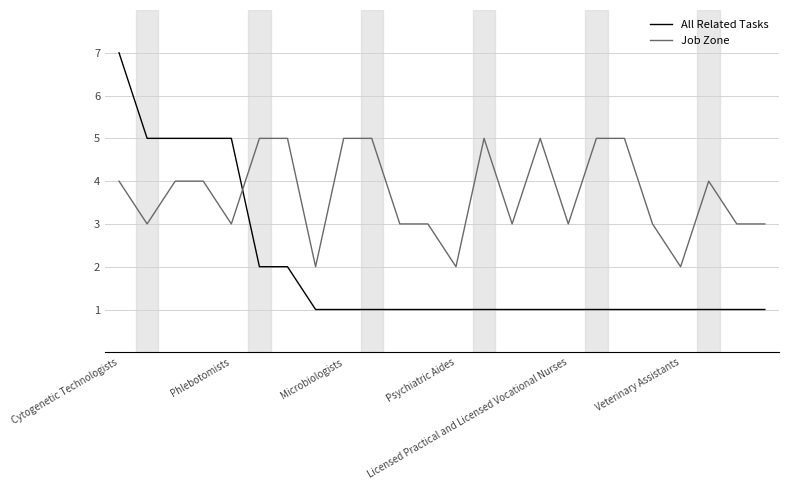

Count the number of categories in the chart.

24